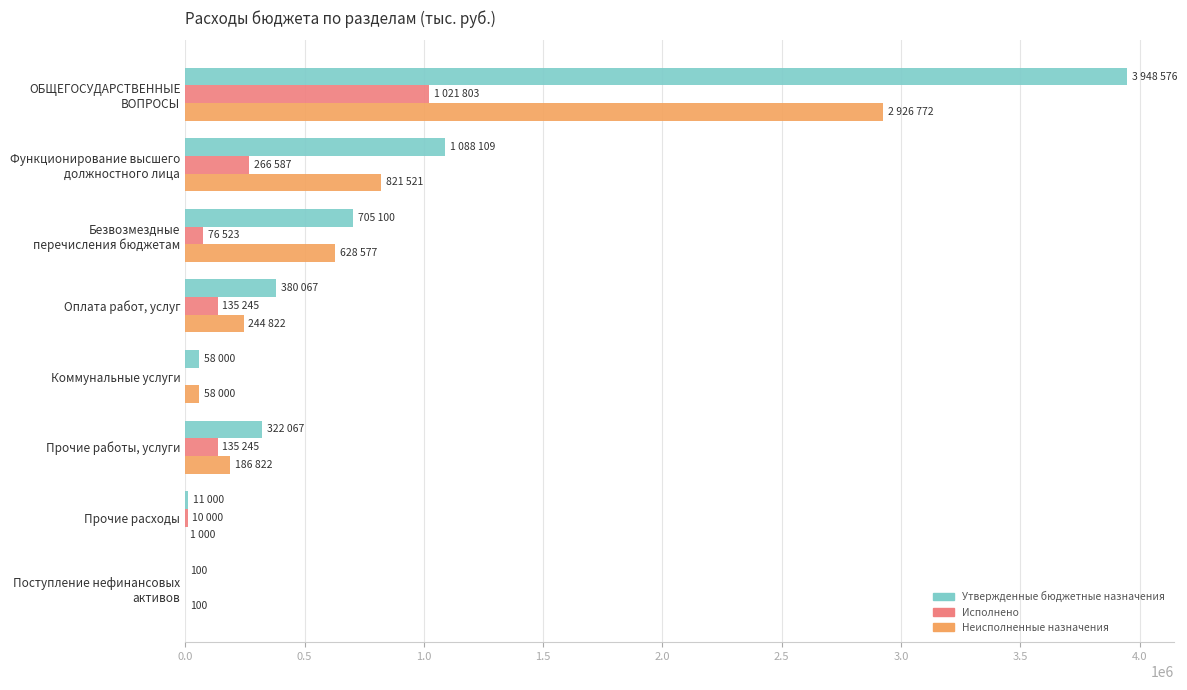

The Исполнено series shows -351614.8 at Коммунальные услуги. True or false?

False